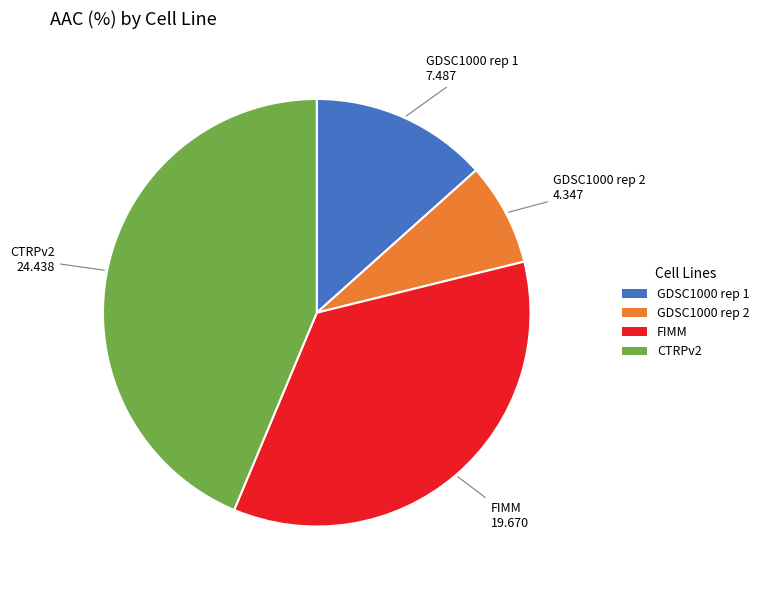

The GDSC1000 rep 2 slice represents 8% of the pie. True or false?

True